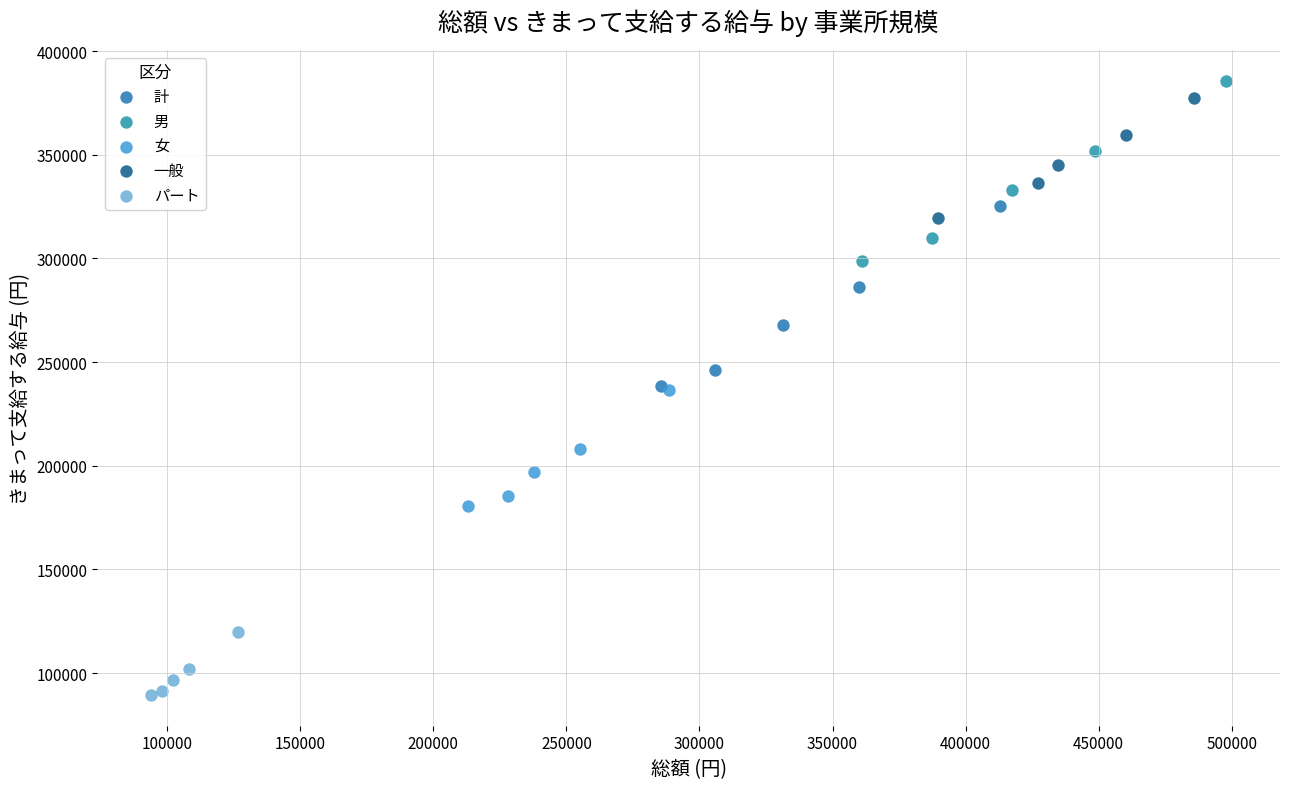

Which series reaches the minimum Y coordinate?

パート